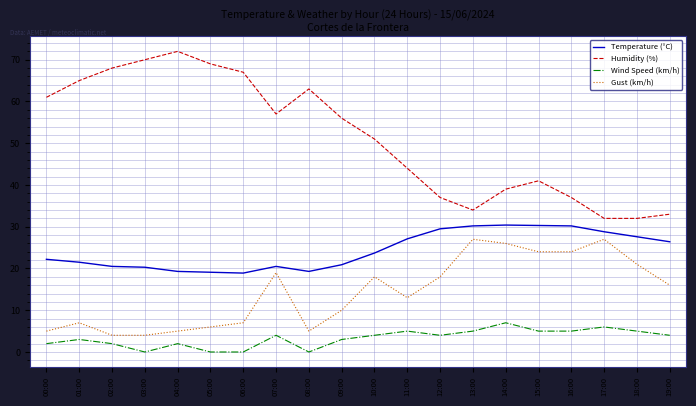

True or false: Temperature (°C) and Gust (km/h) cross at least once.

False